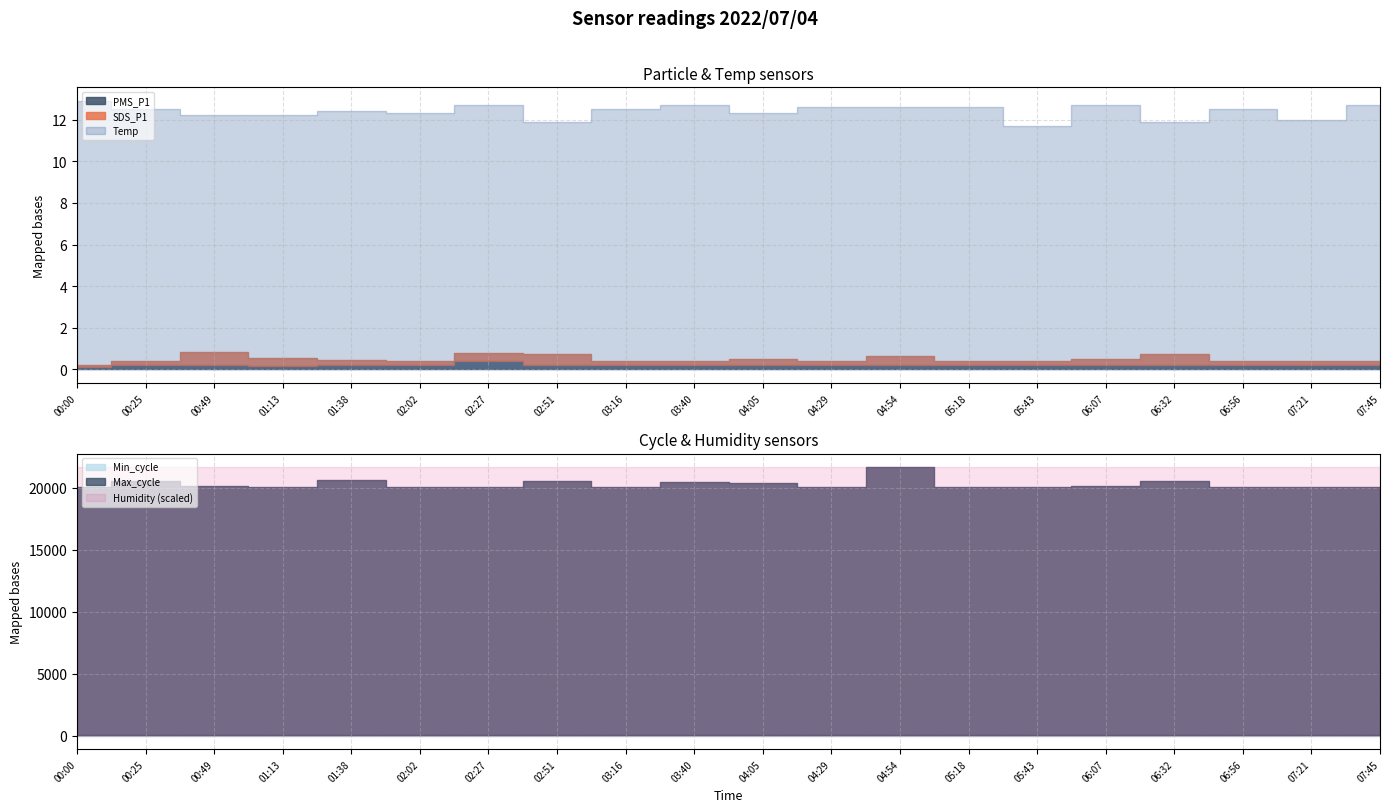

True or false: Temp and Max_cycle intersect in this chart.

False